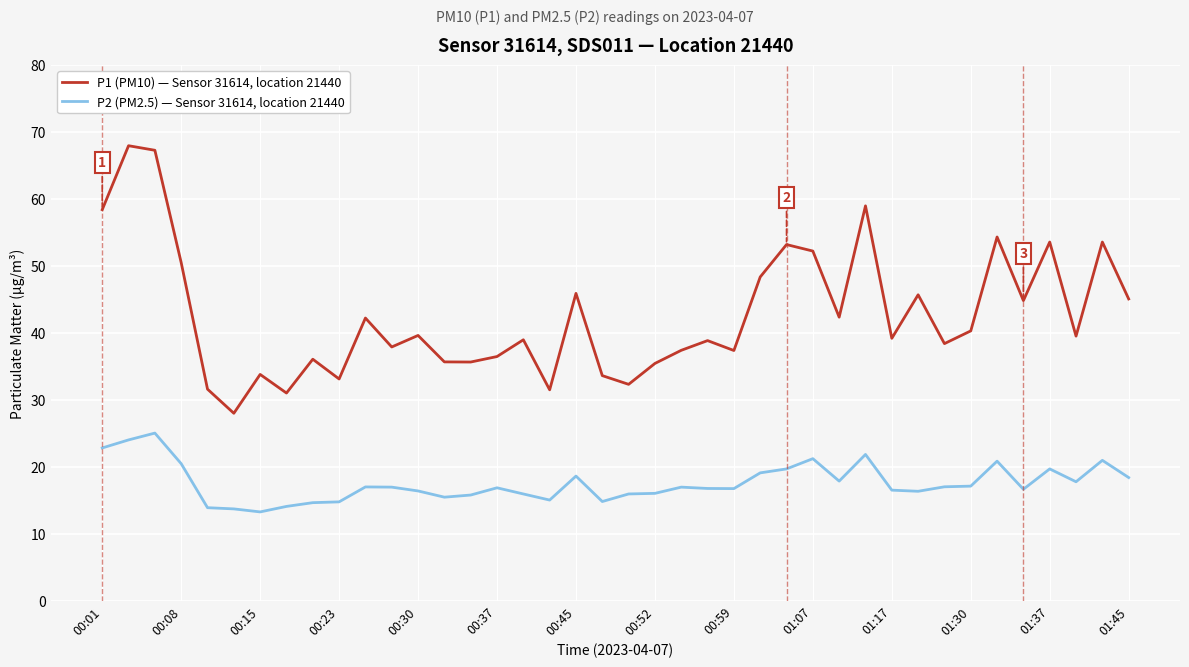

What is the maximum value shown in the chart?

67.9